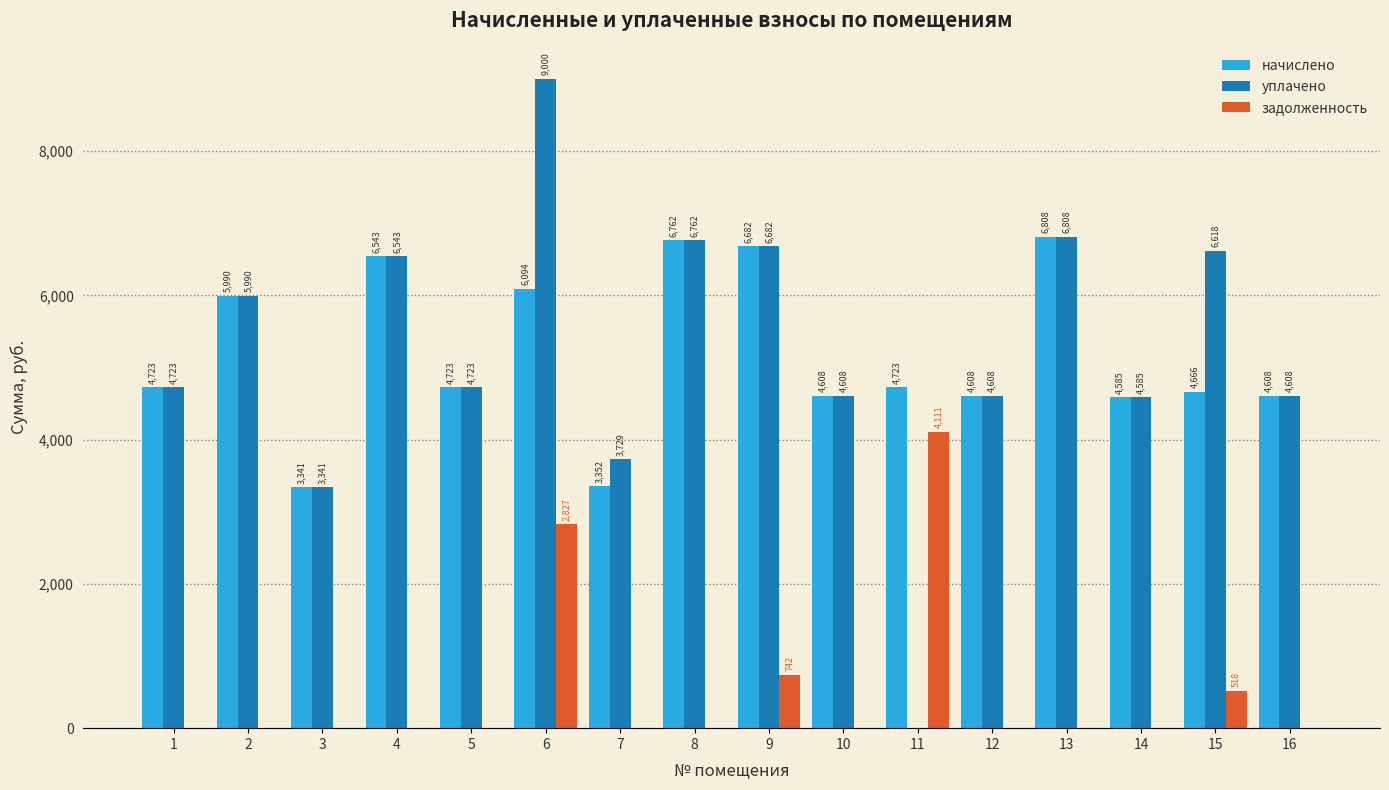

Which series has the largest total across all categories?

уплачено